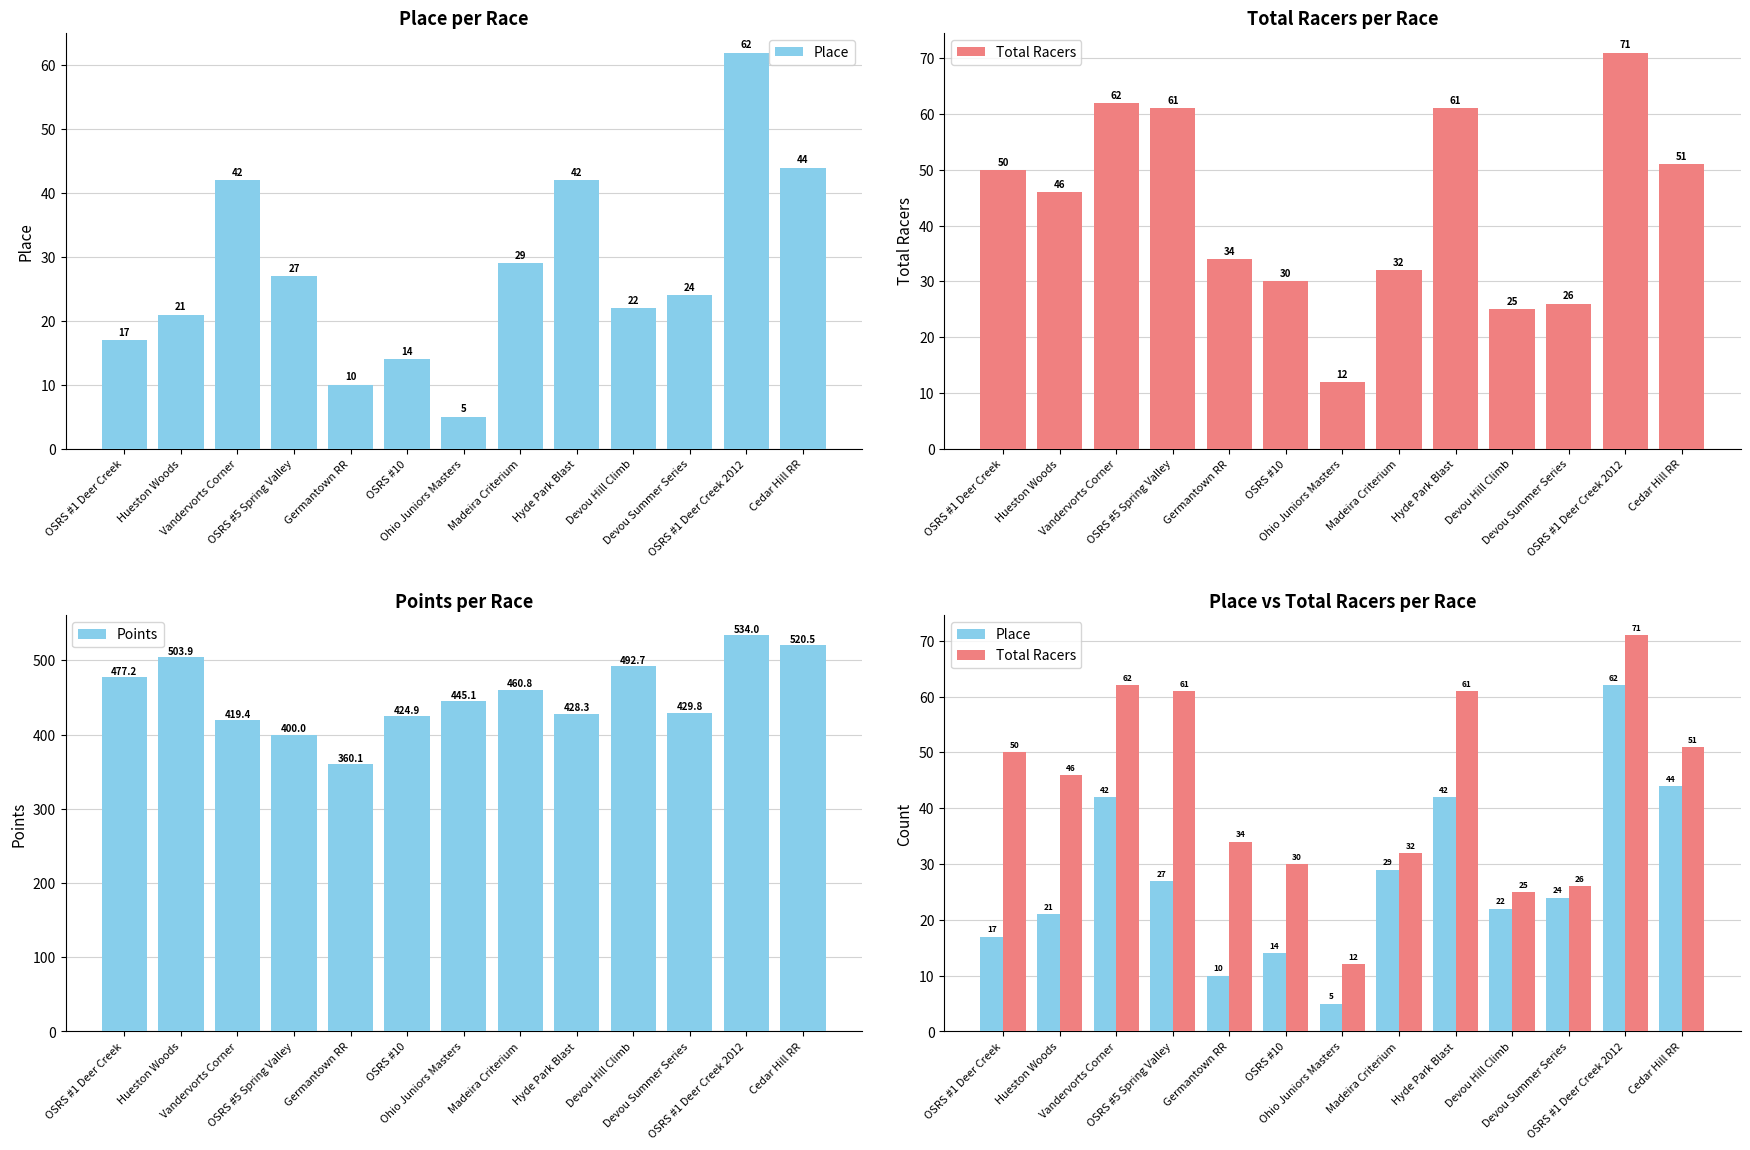

What is the label of the 2nd bar from the right?

OSRS #1 Deer Creek 2012